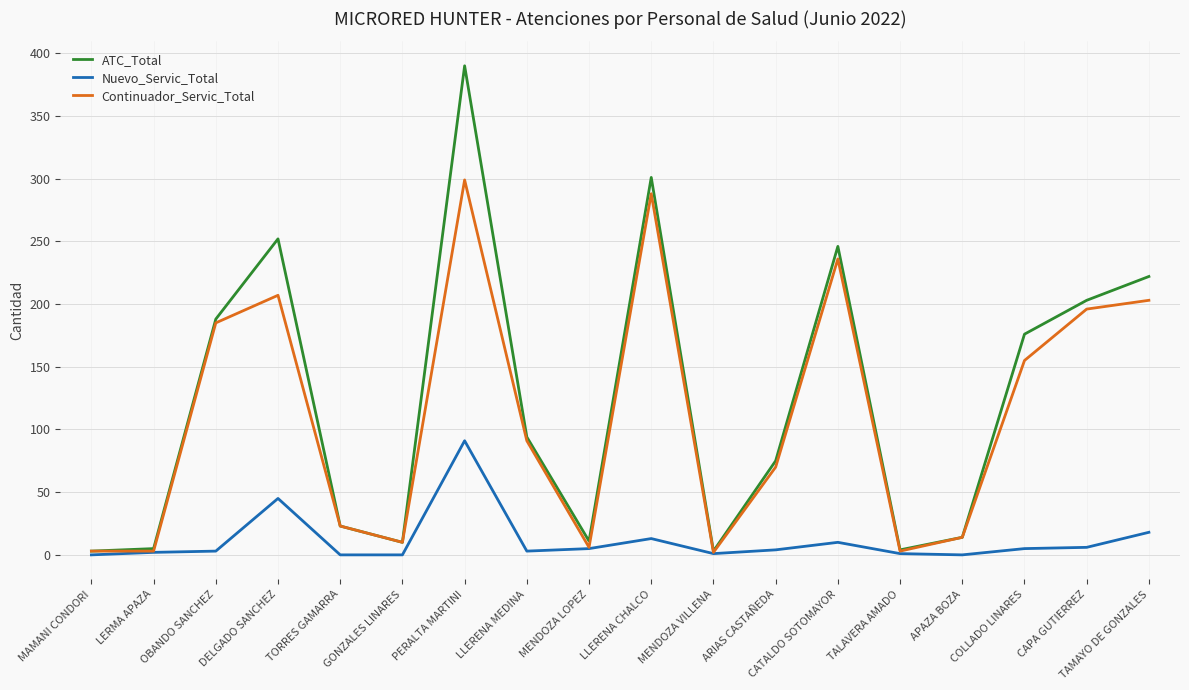

The value of ATC_Total at CAPA GUTIERREZ is 203. True or false?

True